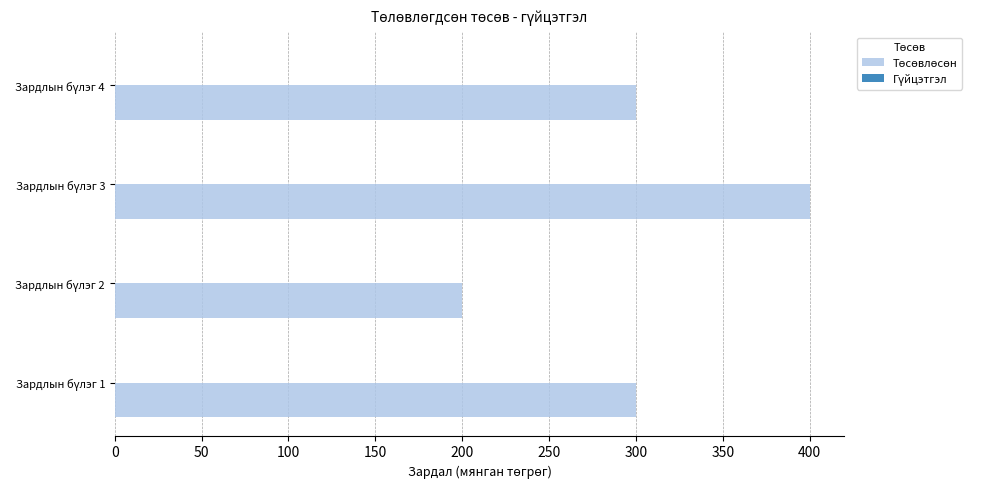

What is the greatest value displayed?

400